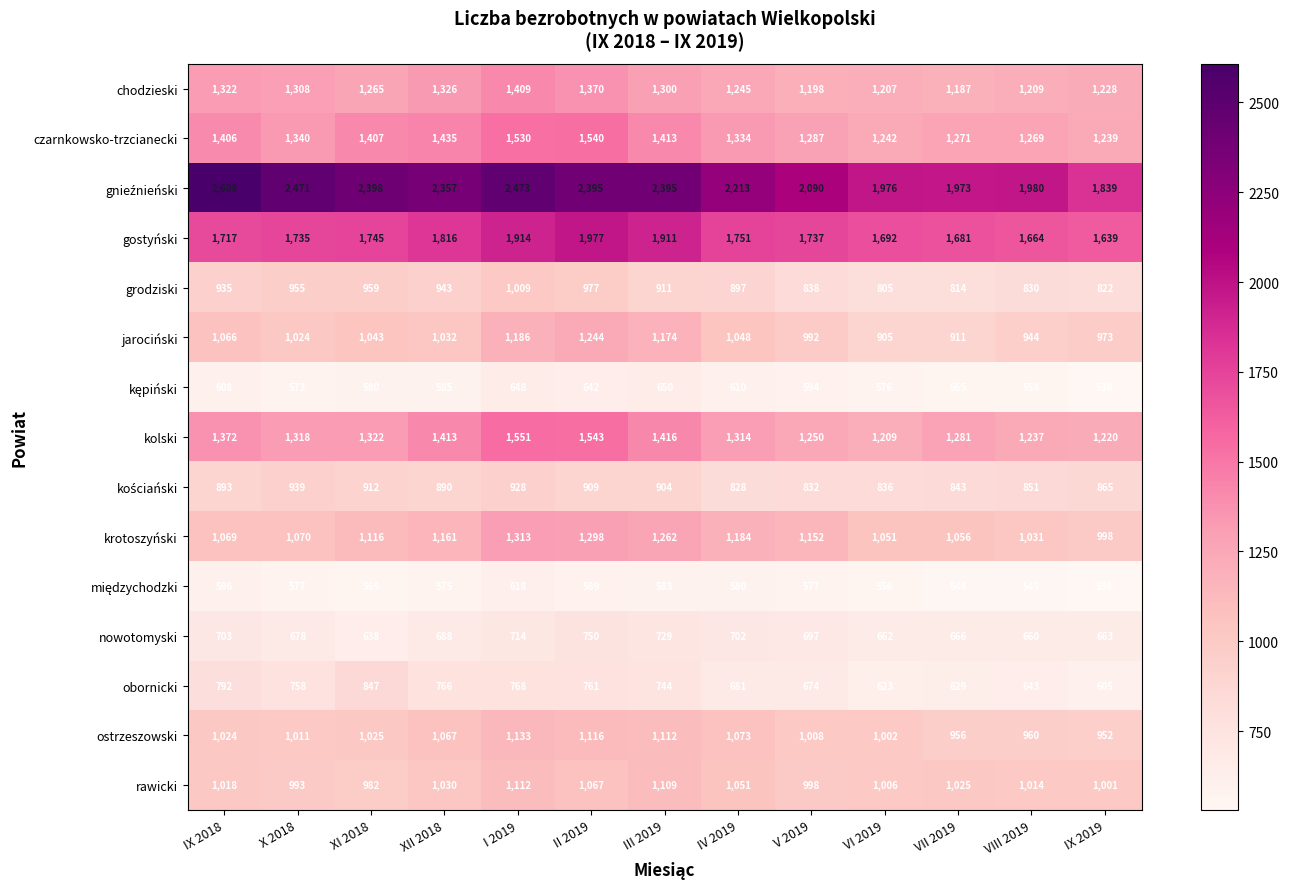

What is the difference between the maximum and second lowest values in the nowotomyski series?

90